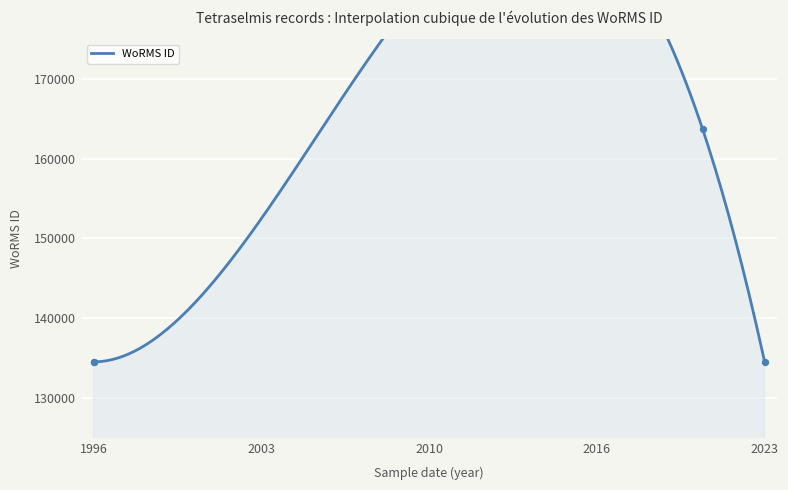

Between 2023 and 1996, which is larger?

2023